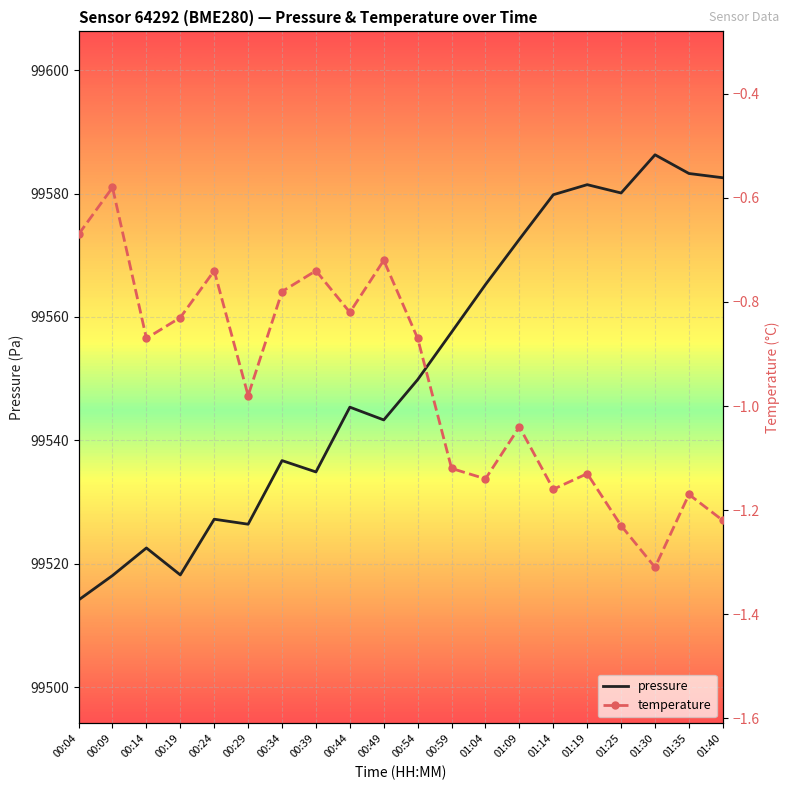

List the labels in order of pressure value, largest first.

01:30, 01:35, 01:40, 01:19, 01:25, 01:14, 01:09, 01:04, 00:59, 00:54, 00:44, 00:49, 00:34, 00:39, 00:24, 00:29, 00:14, 00:19, 00:09, 00:04